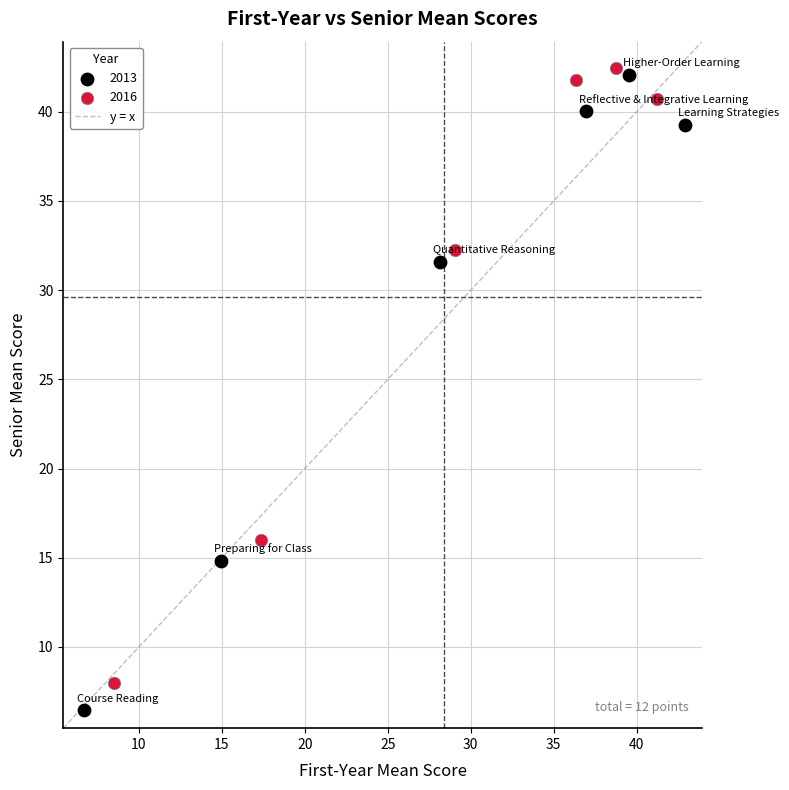

Which series reaches the minimum Y coordinate?

2013